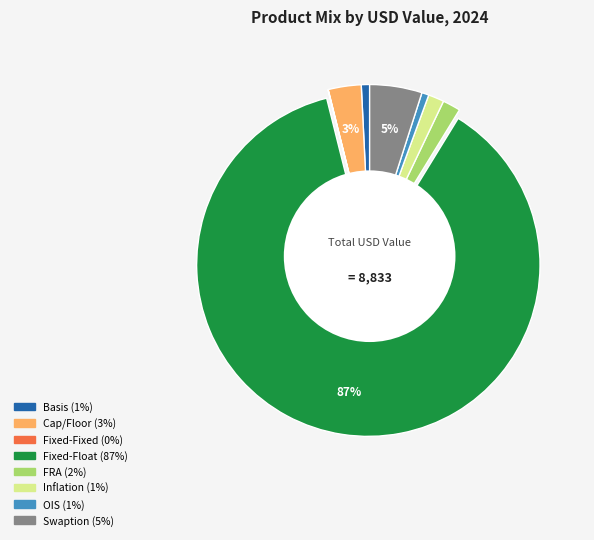

Does Fixed-Float represent more than half of the total?

Yes